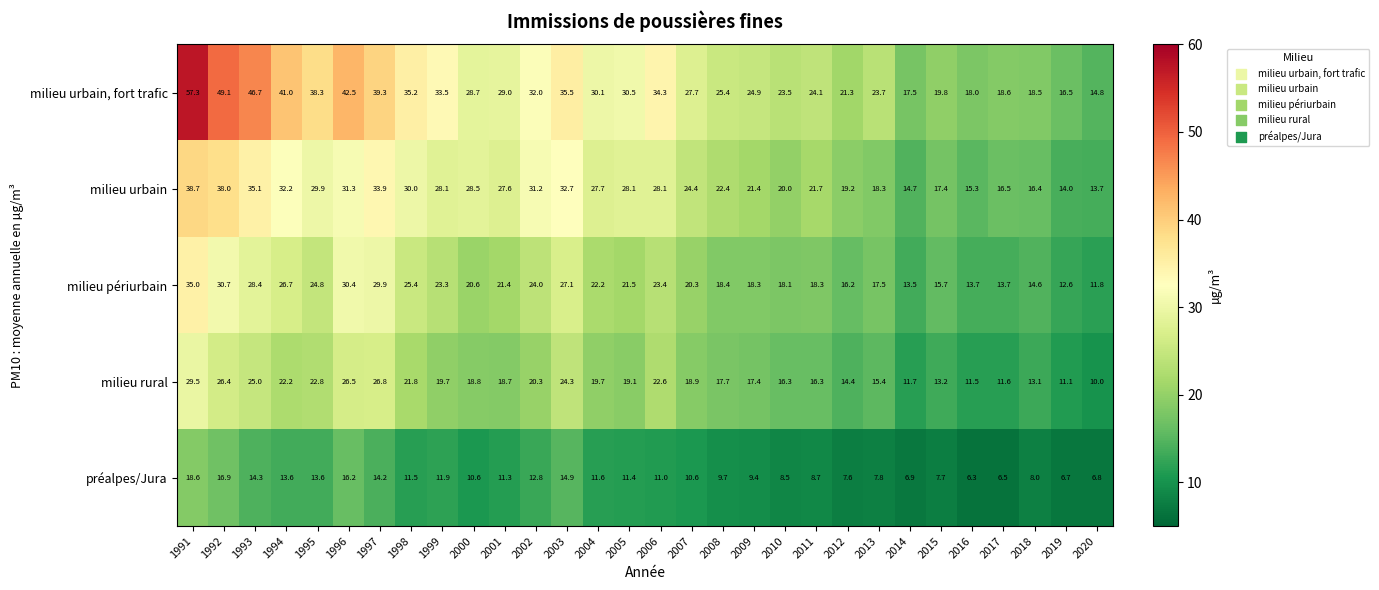

True or false: milieu périurbain has a value of 5.0 at 1999.

False